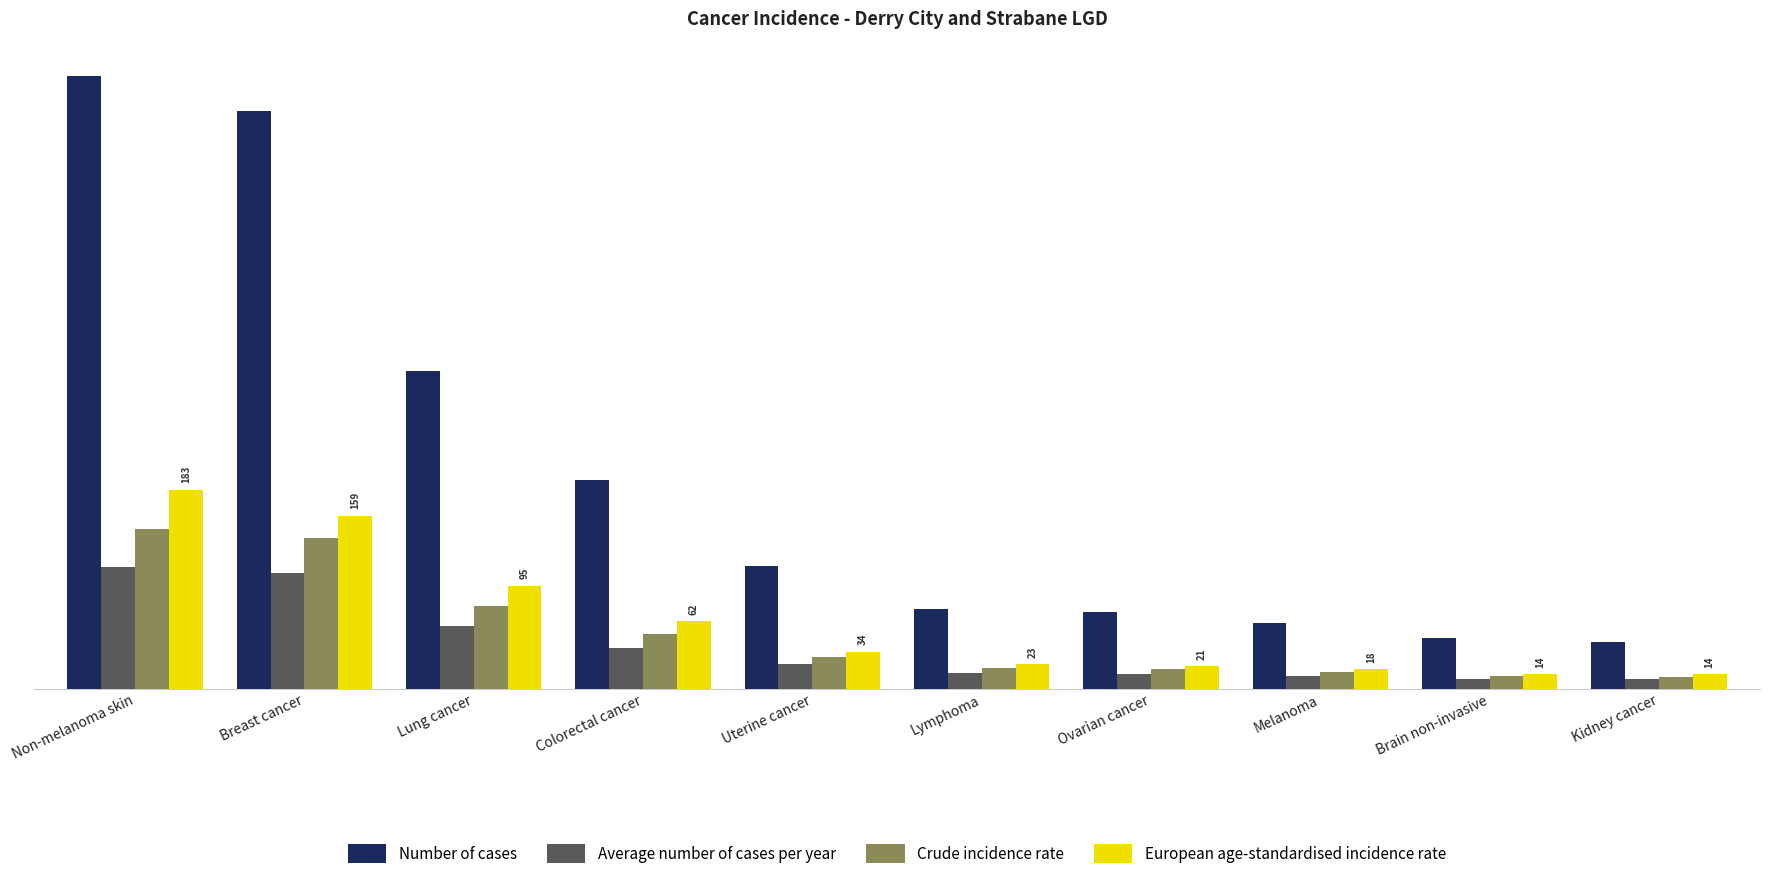

What is the maximum value shown in the chart?

562.0